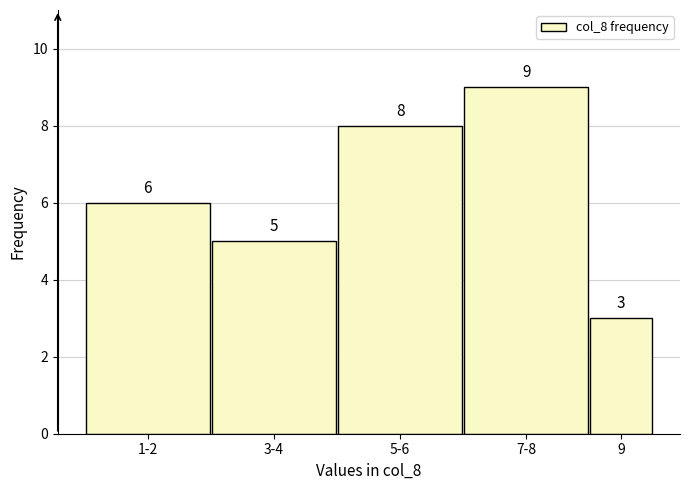

Reading left to right, list all the values displayed in this chart.

6	5	8	9	3